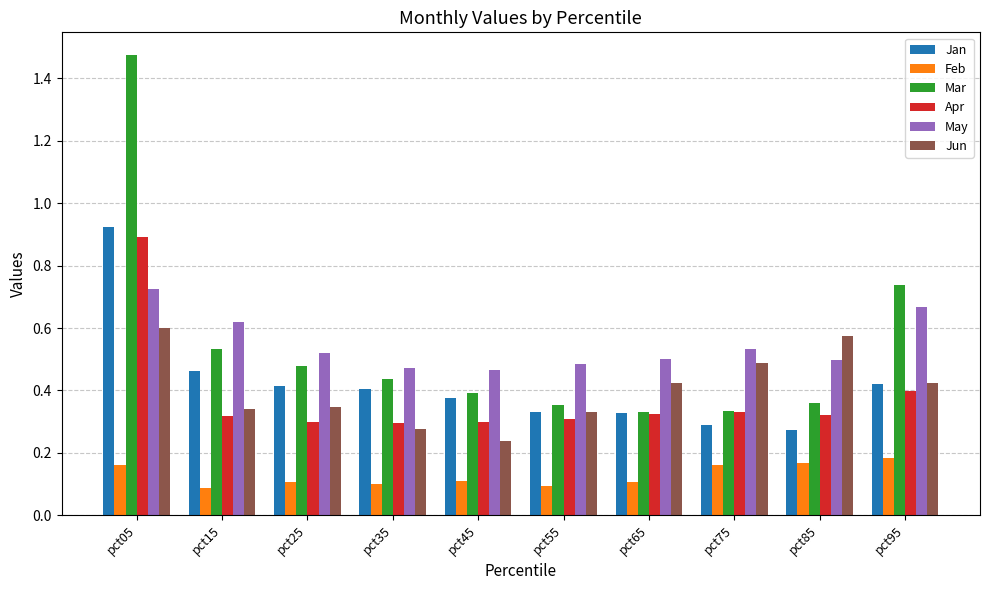

At which label does Apr reach its peak?

pct05